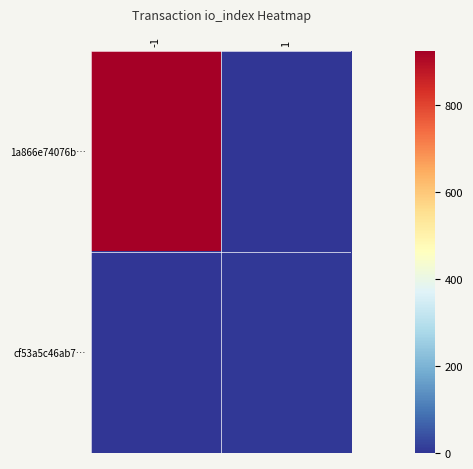

Rank the series by their average value, from highest to lowest.

1a866e74076b…, cf53a5c46ab7…